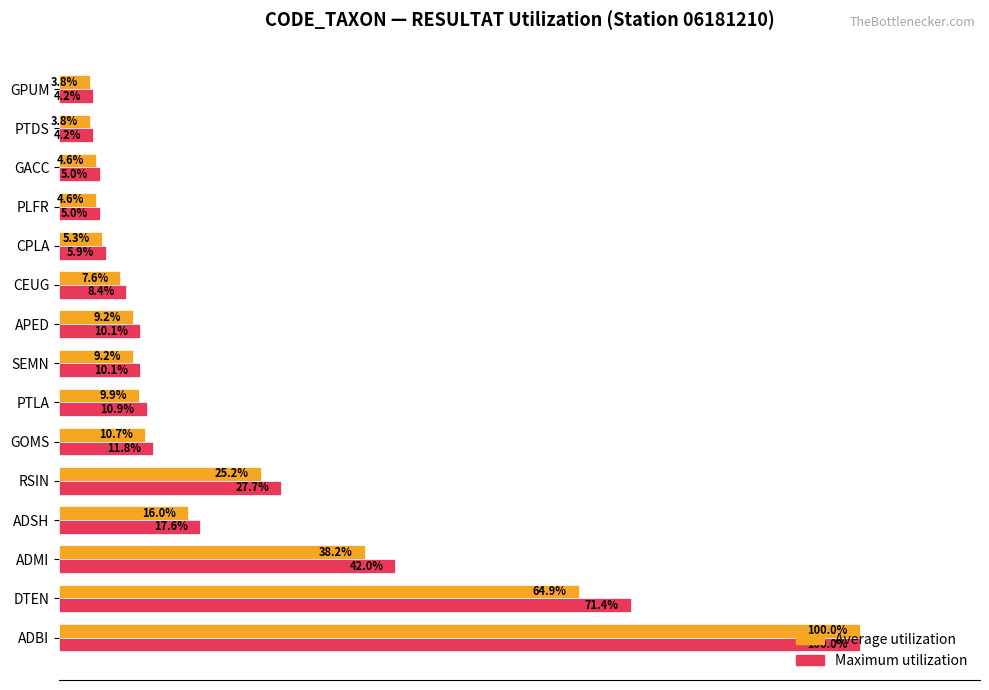

List the series in order of their overall mean, highest first.

Maximum utilization, Average utilization